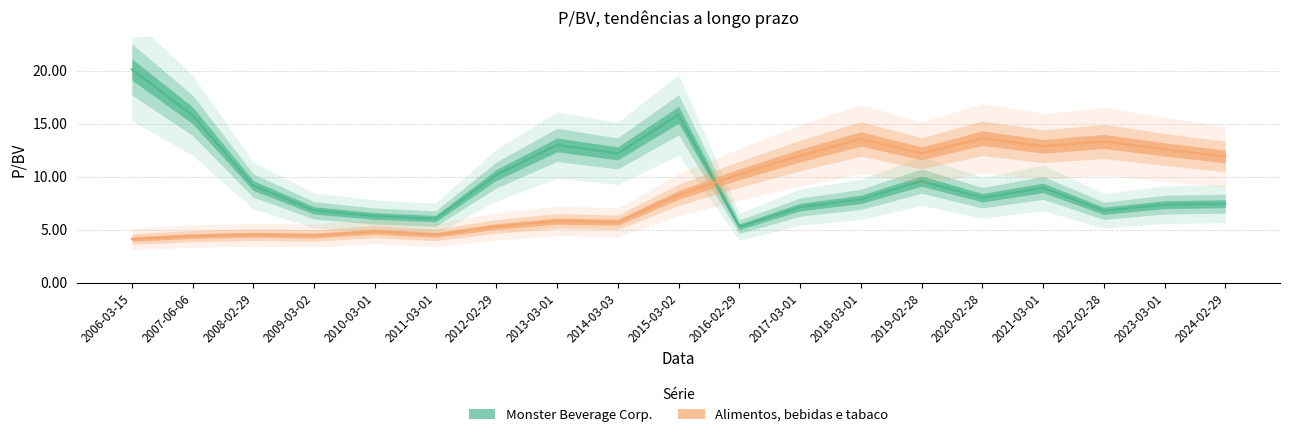

List the series in order of their peak value, highest first.

Monster Beverage Corp., Alimentos, bebidas e tabaco